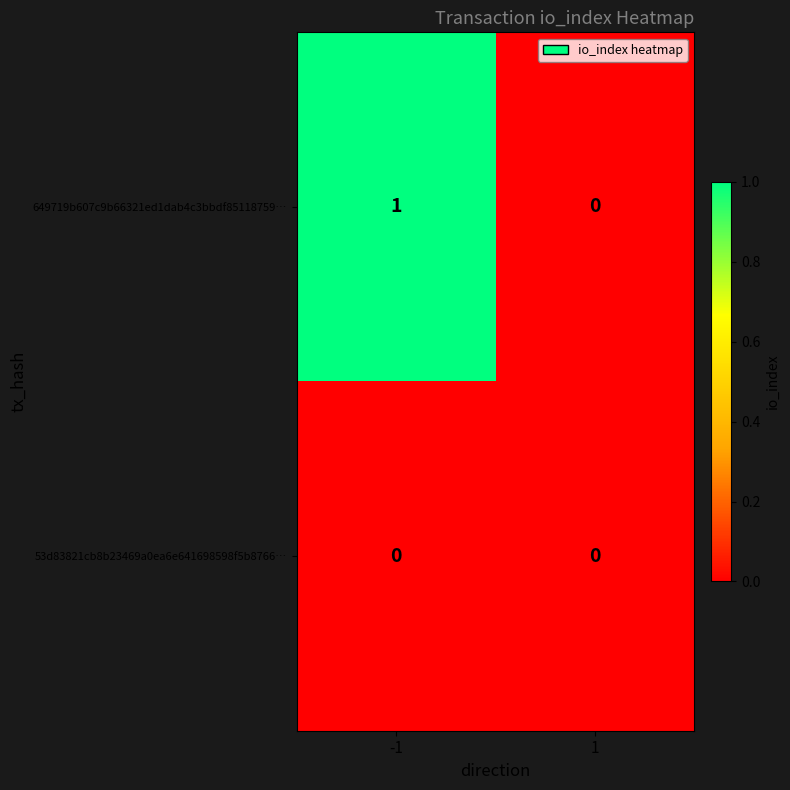

The 53d83821cb8b23469a0ea6e641698598f5b8766… series shows 0 at 1. True or false?

True